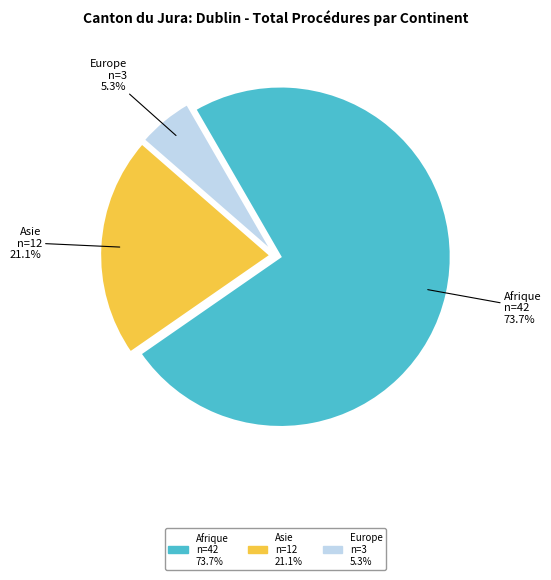

Which has a higher value, Europe or Asie?

Asie